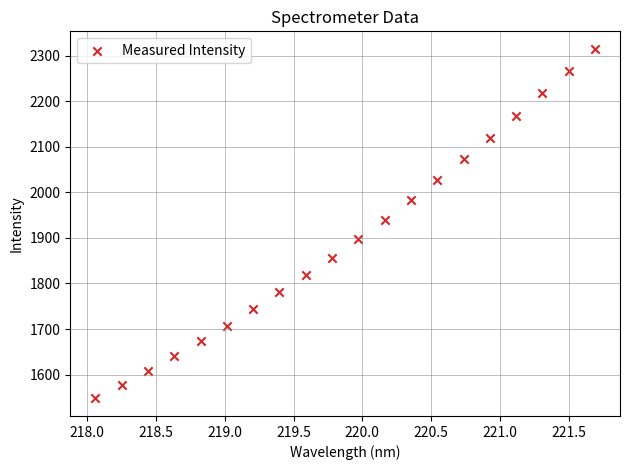

What is the range of Y values (max minus min)?

767.4